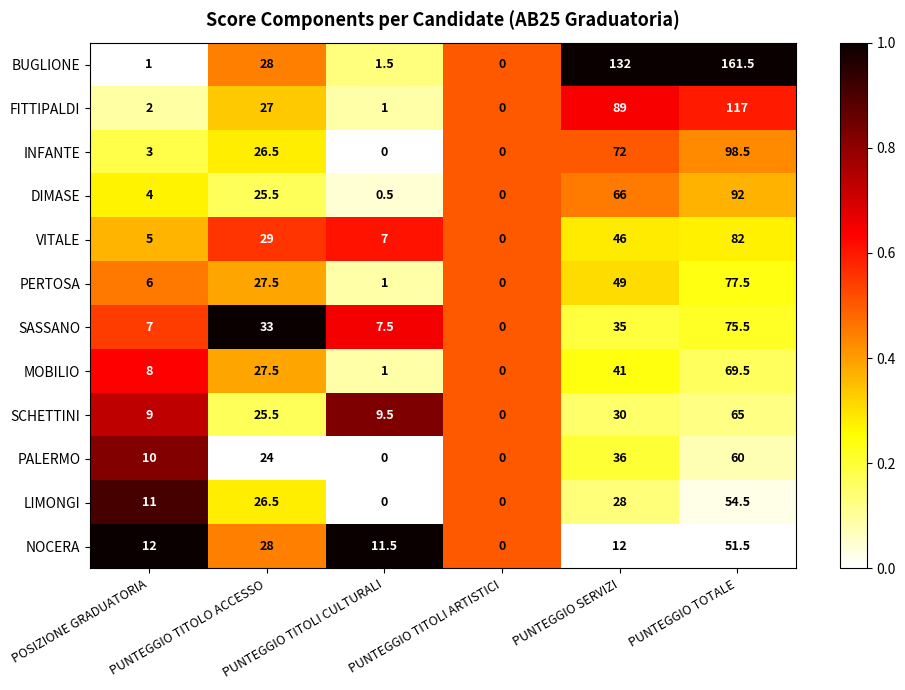

What is the difference between the maximum and minimum values in the SASSANO series?

75.5